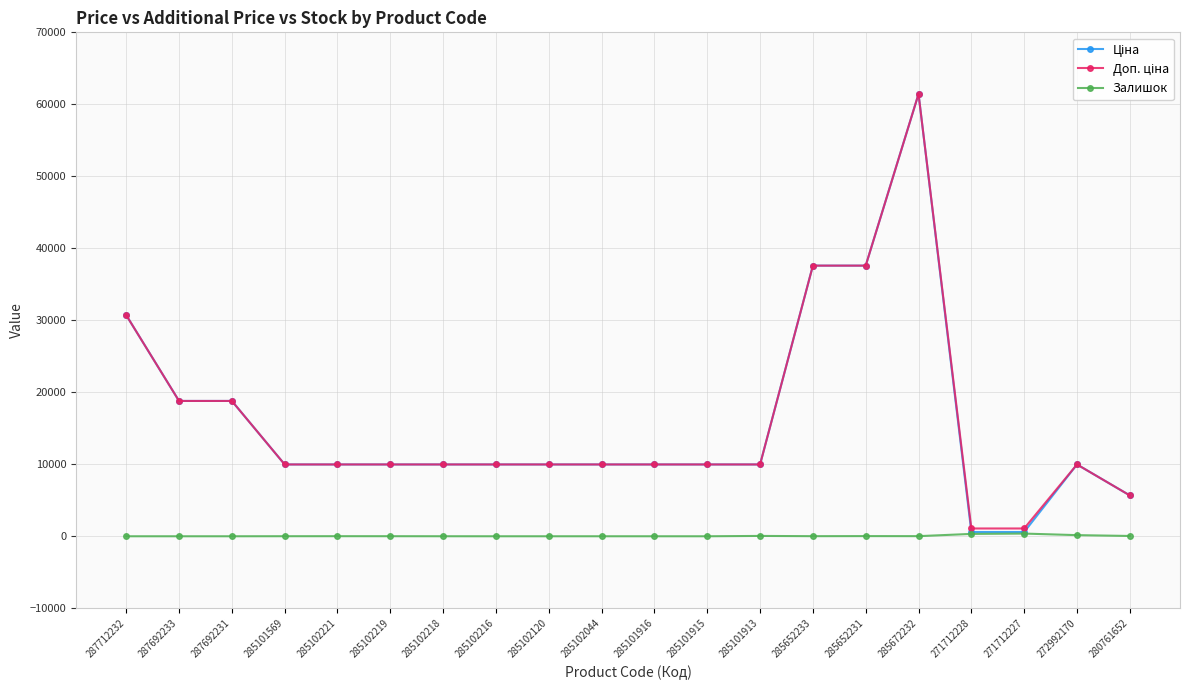

What is the total value across all series at 285101916?

19950.0